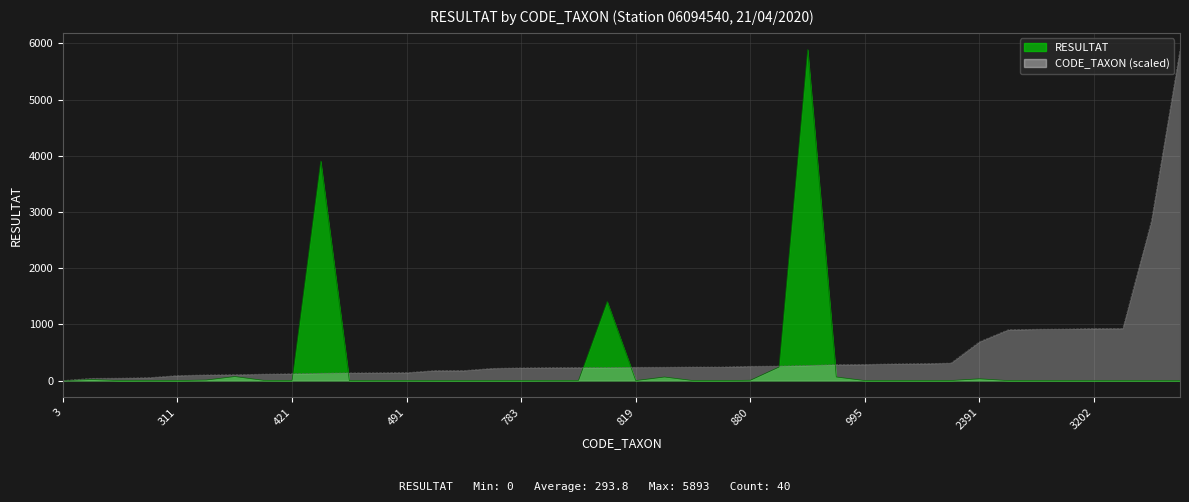

Does the chart display data point markers on the line(s)?

No